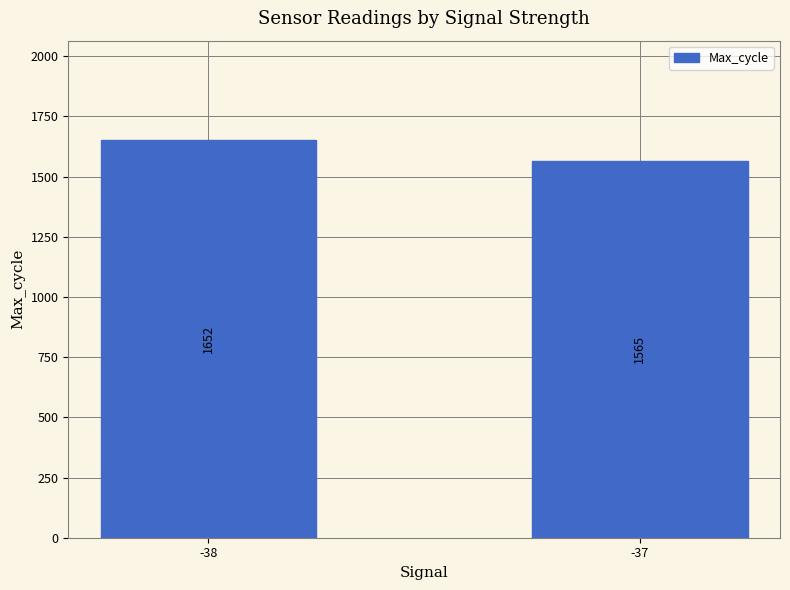

What is the change in value from -38 to -37?

-87